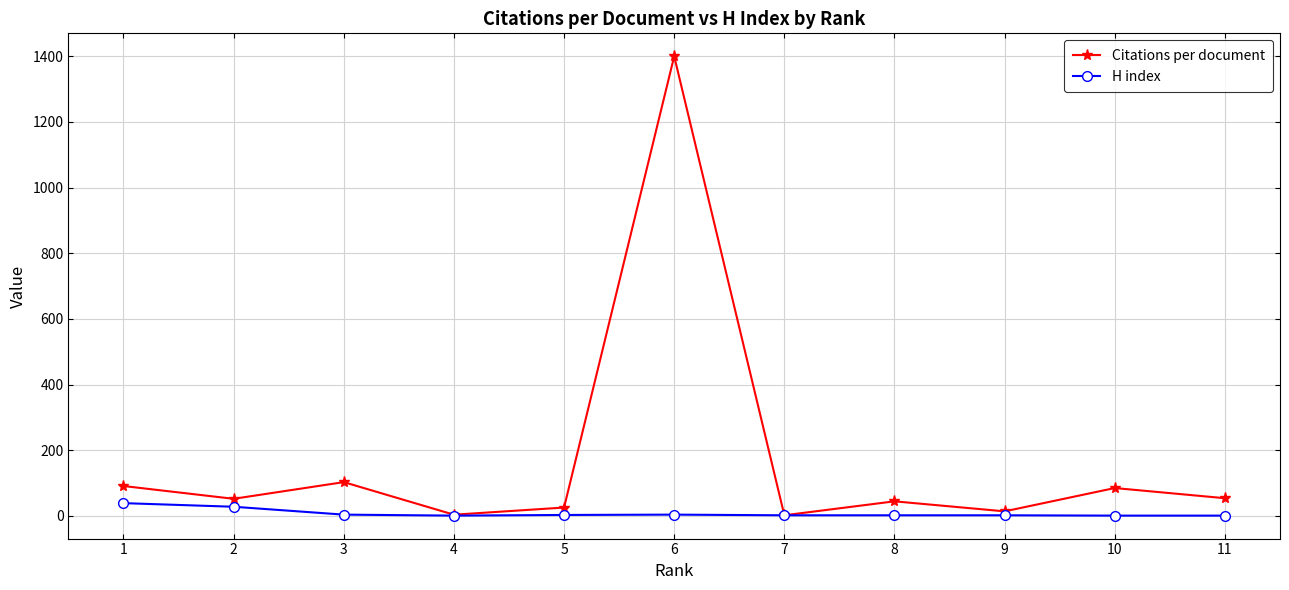

What is the maximum value for H index?

39.0